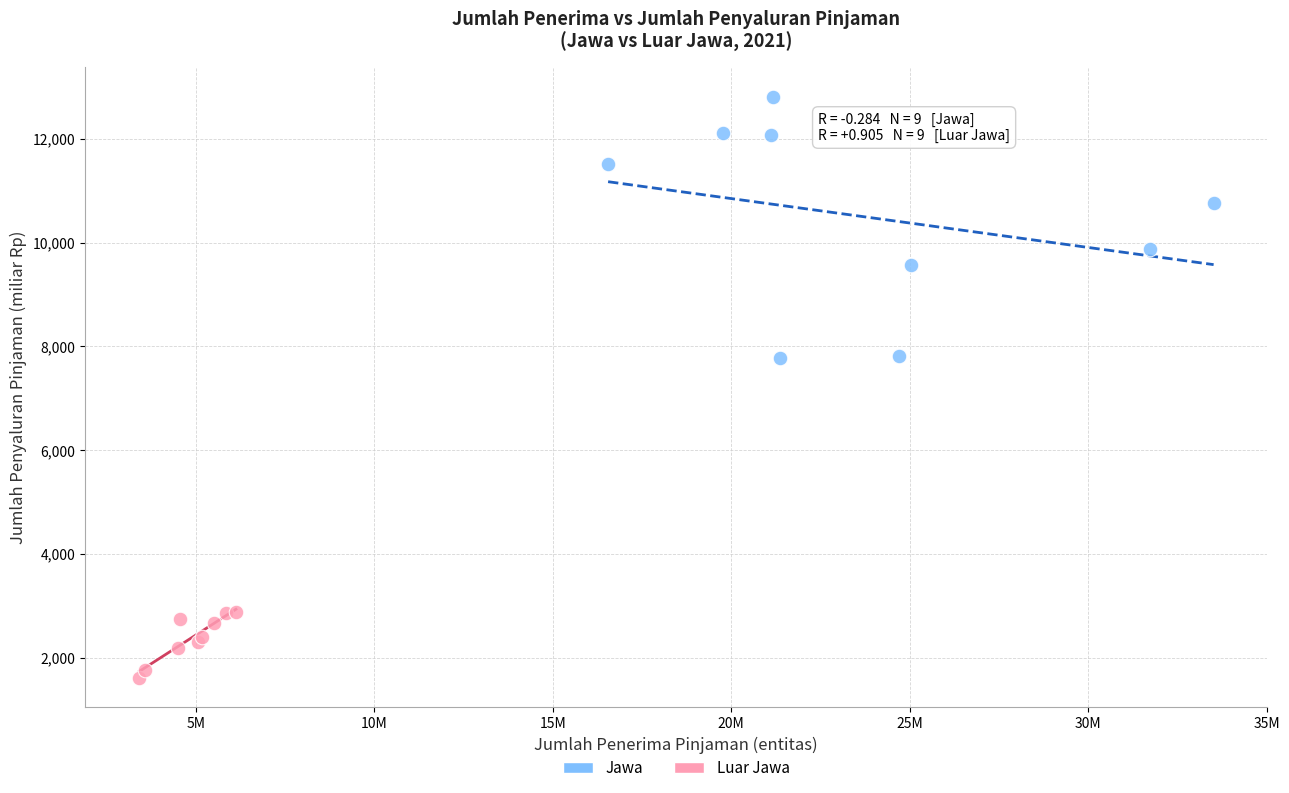

Which series has the largest Y range (max minus min)?

Jawa